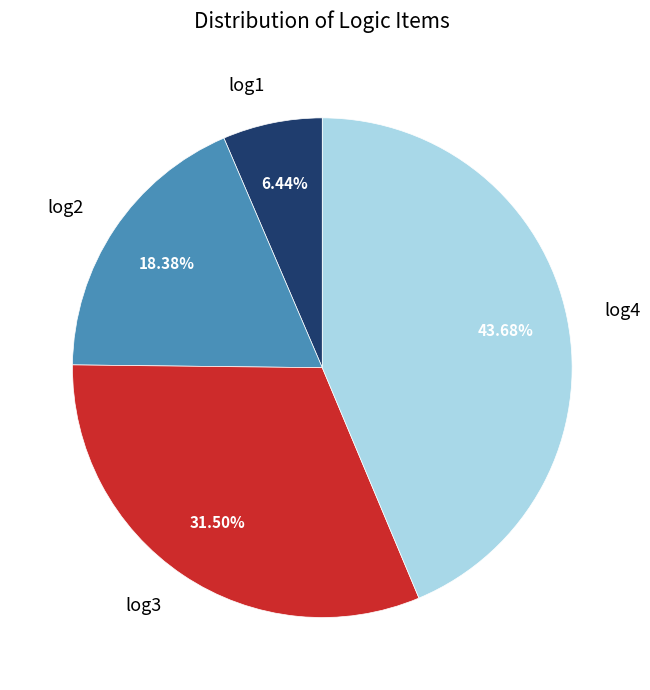

To the nearest percent, what percentage of the pie is log1?

6%